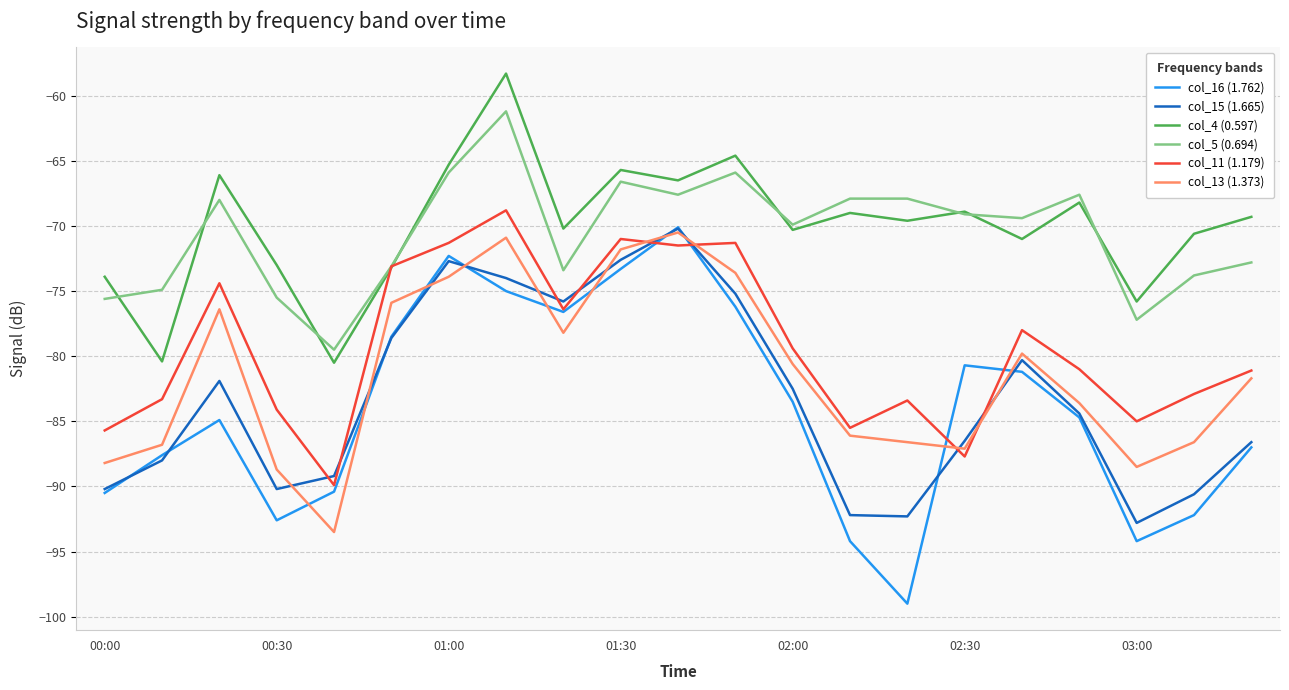

What is the lowest value of the col_11 (1.179) series?

-89.9